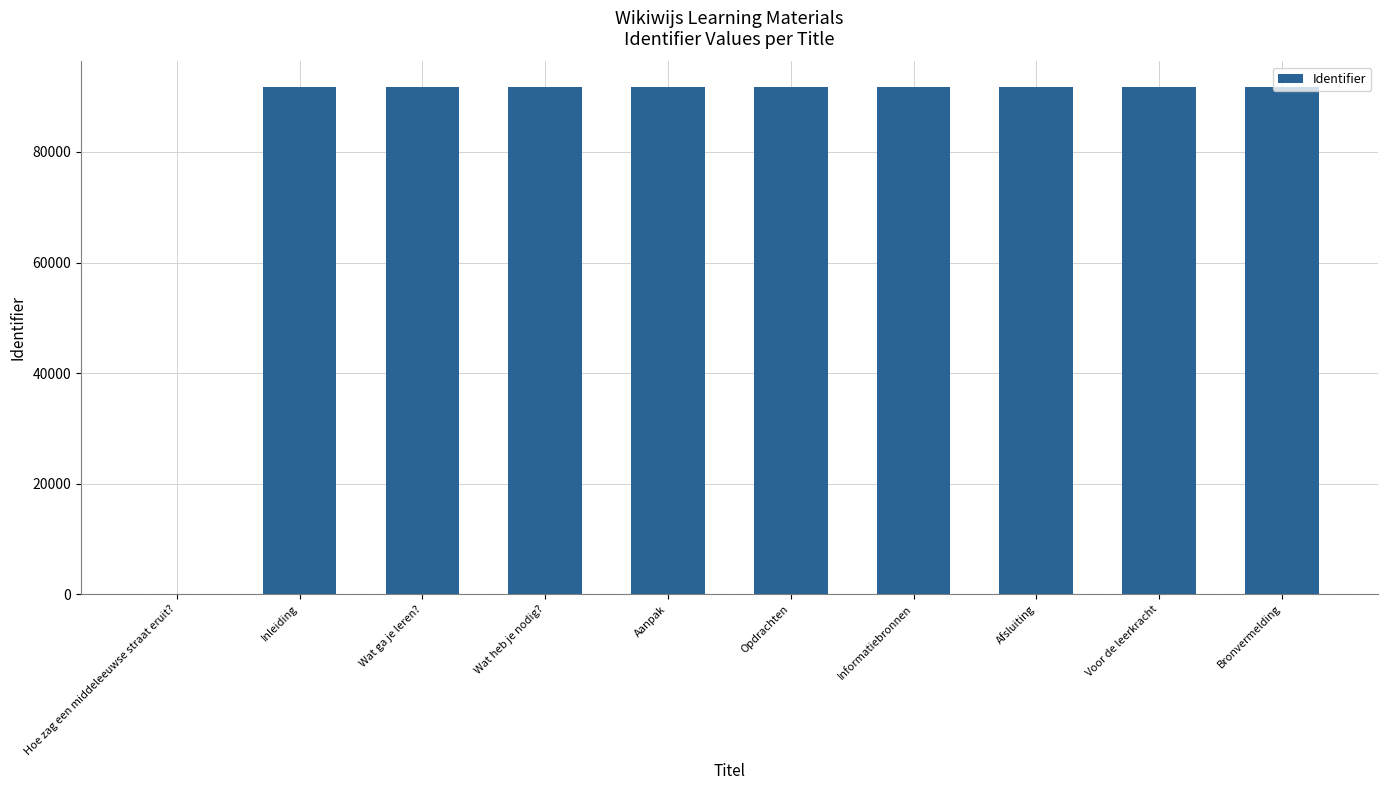

What is the maximum value shown in the chart?

91788